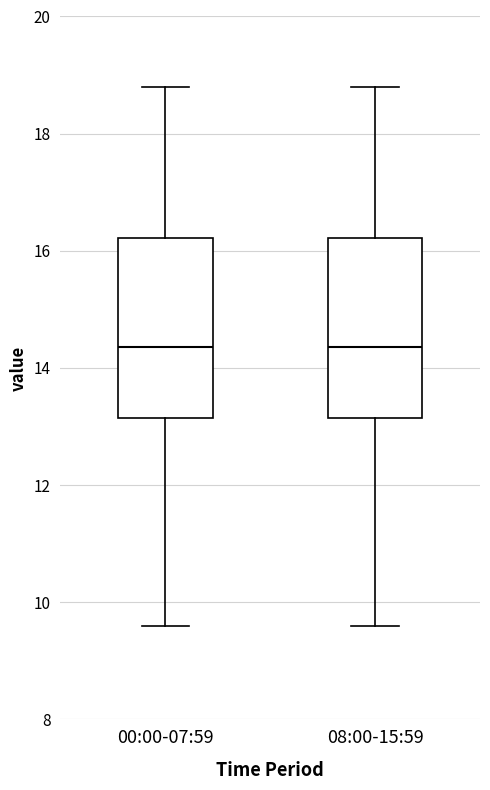

Where is the lower edge of the box for 00:00-07:59 on the y-axis? The values are not printed on the chart, so give them approximately, as read against the axis.

13.2